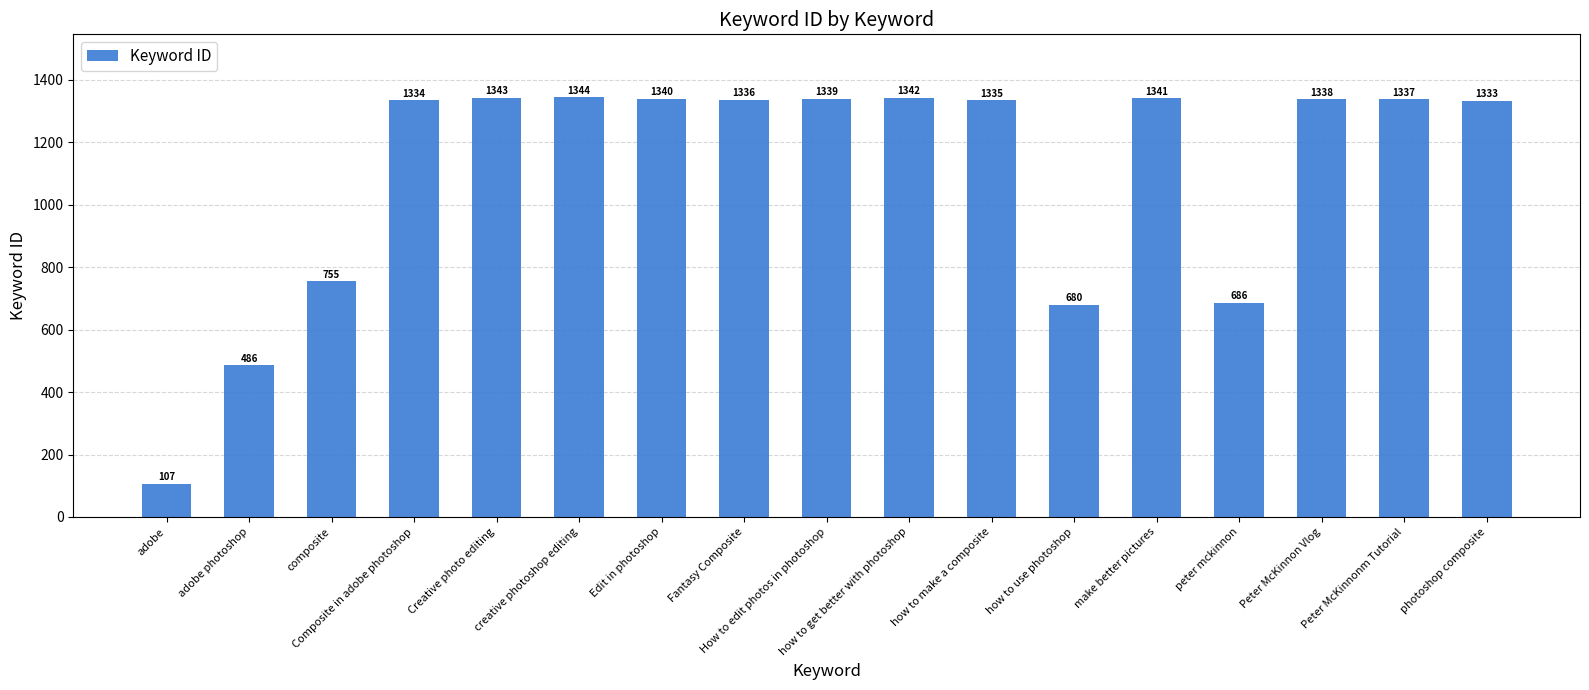

What is the label of the 5th bar from the left?

Creative photo editing